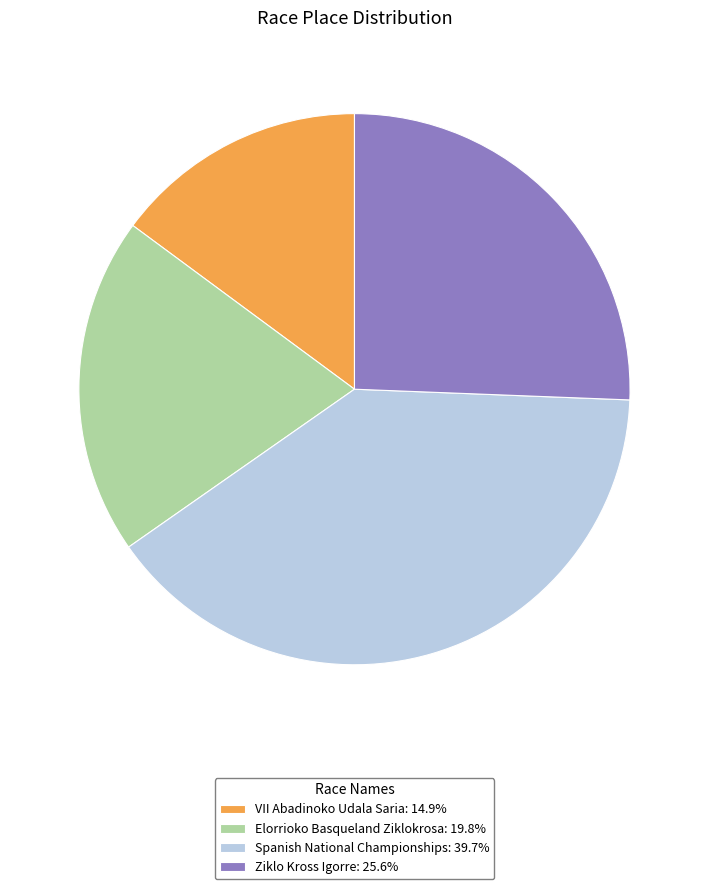

Between VII Abadinoko Udala Saria and Elorrioko Basqueland Ziklokrosa, which is larger?

Elorrioko Basqueland Ziklokrosa